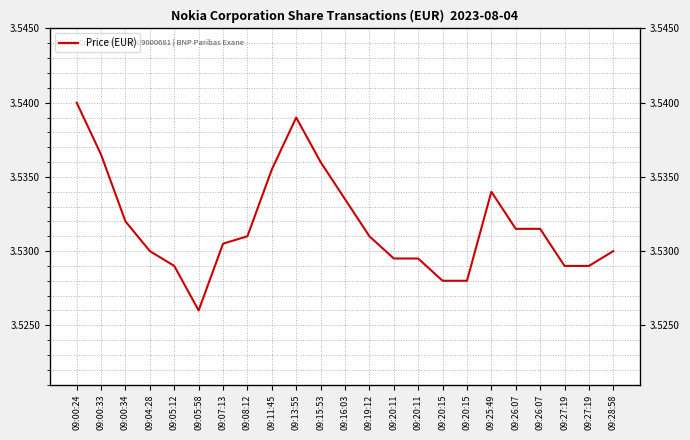

Between 09:00:33 and 09:20:15, which is larger?

09:00:33